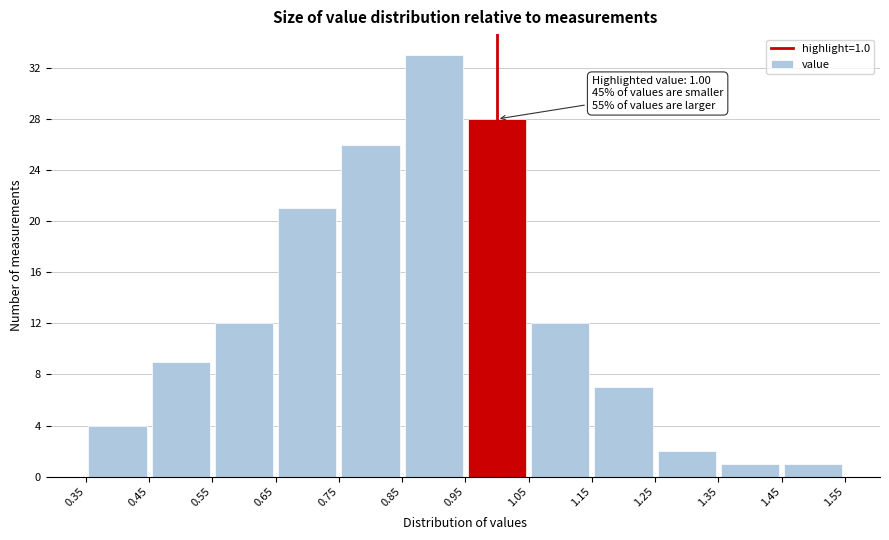

Which range on the x-axis has the tallest bar?

0.85 to 0.95